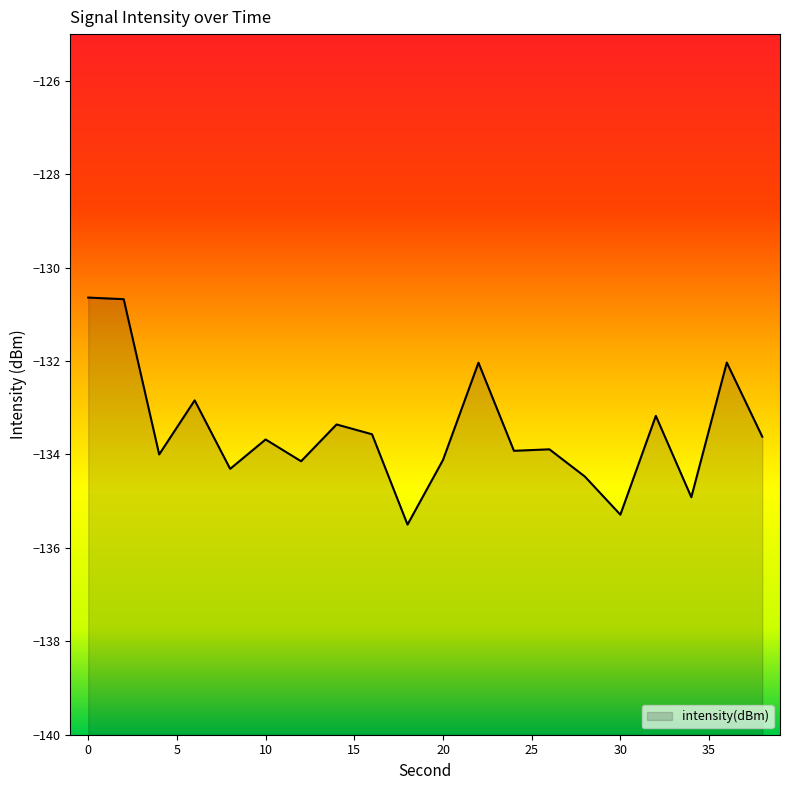

What is the difference between the second highest and second lowest values?

4.6